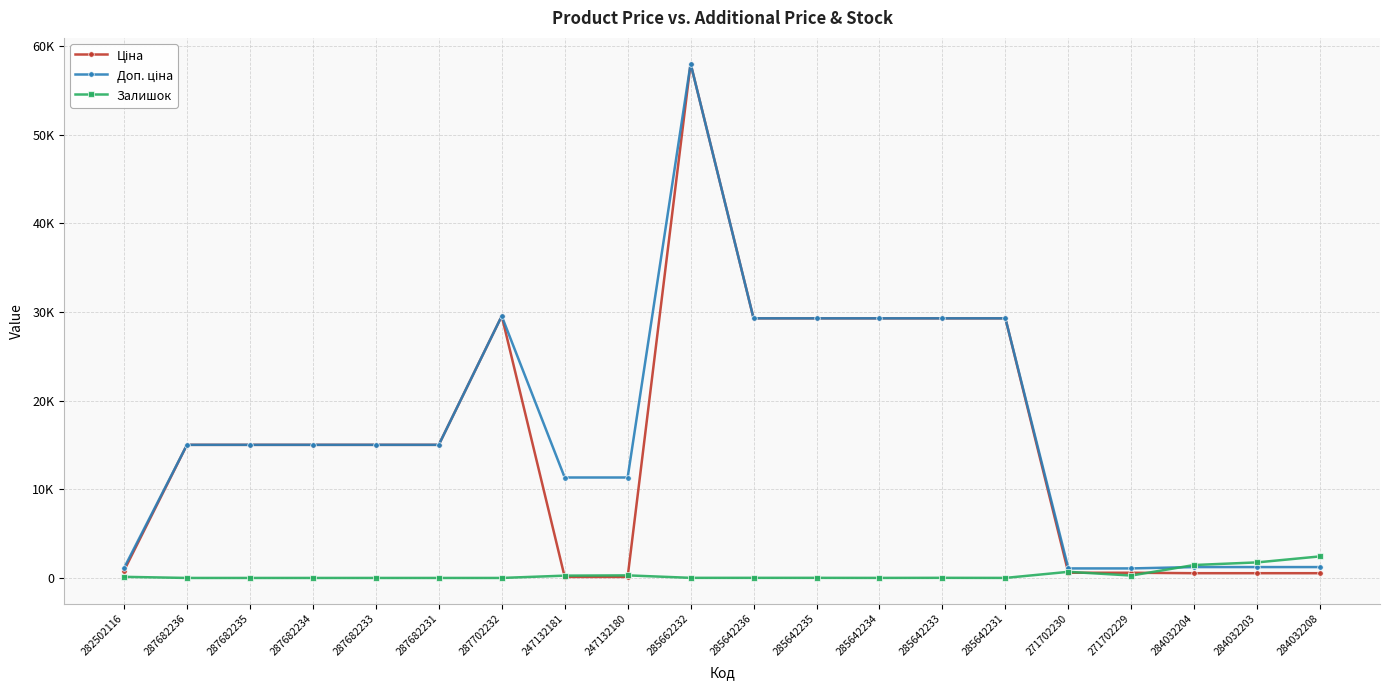

Which series changed the most between 287682235 and 285642235?

Ціна